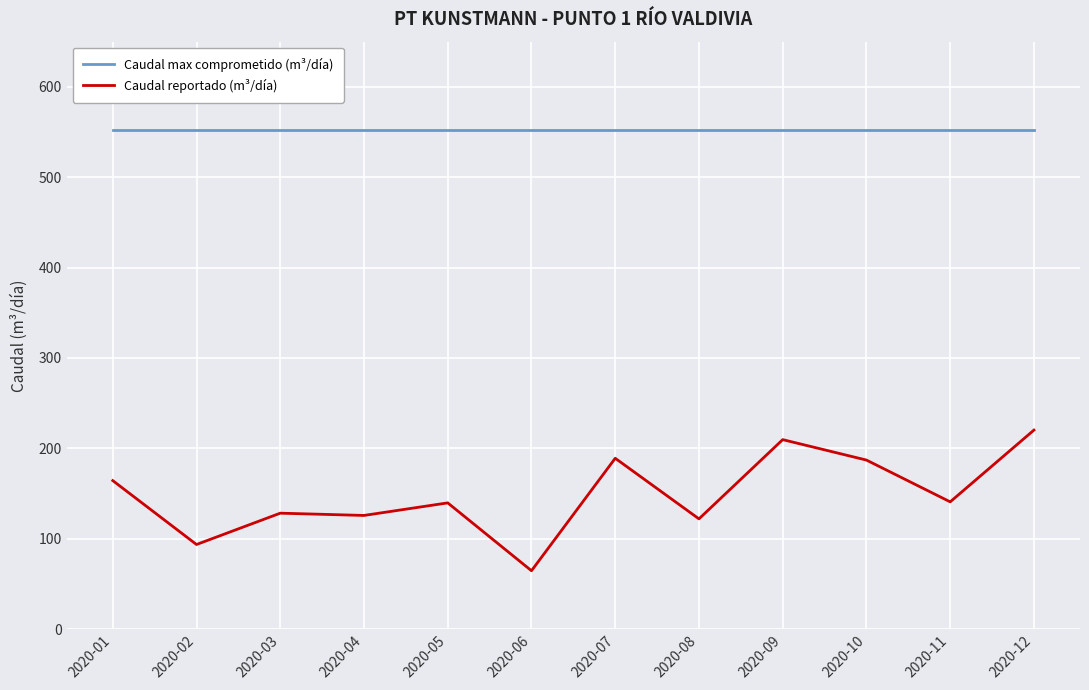

Which category has the highest value in the Caudal reportado (m³/día) series?

2020-12